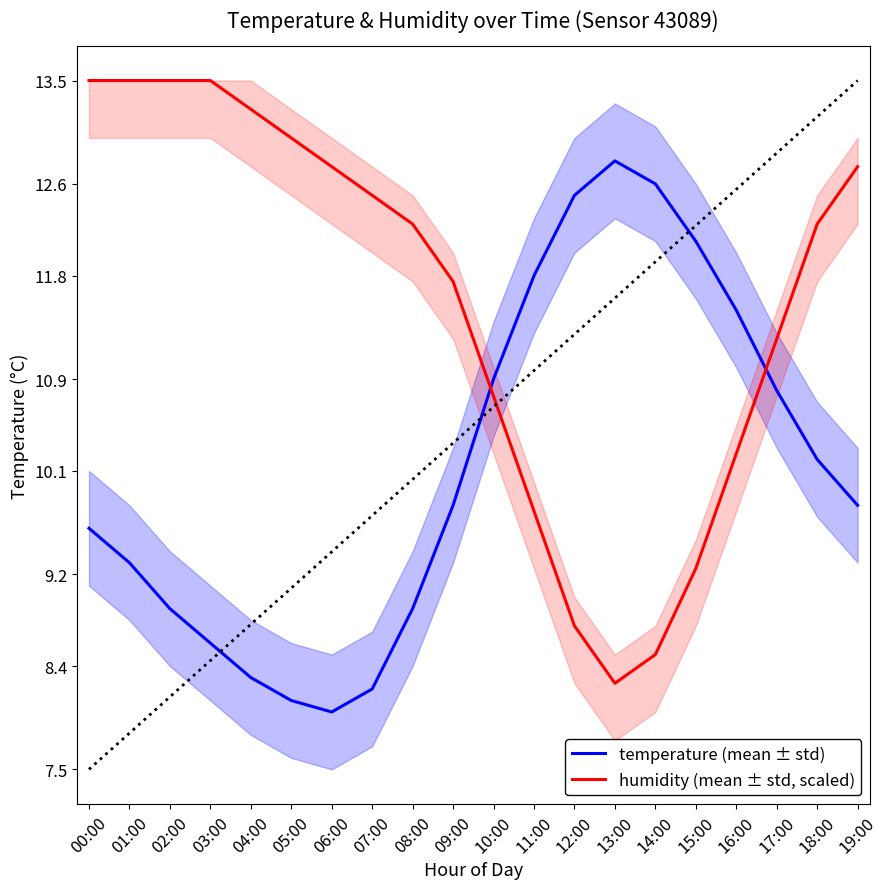

Which series has the largest range (max minus min)?

humidity (mean ± std, scaled)